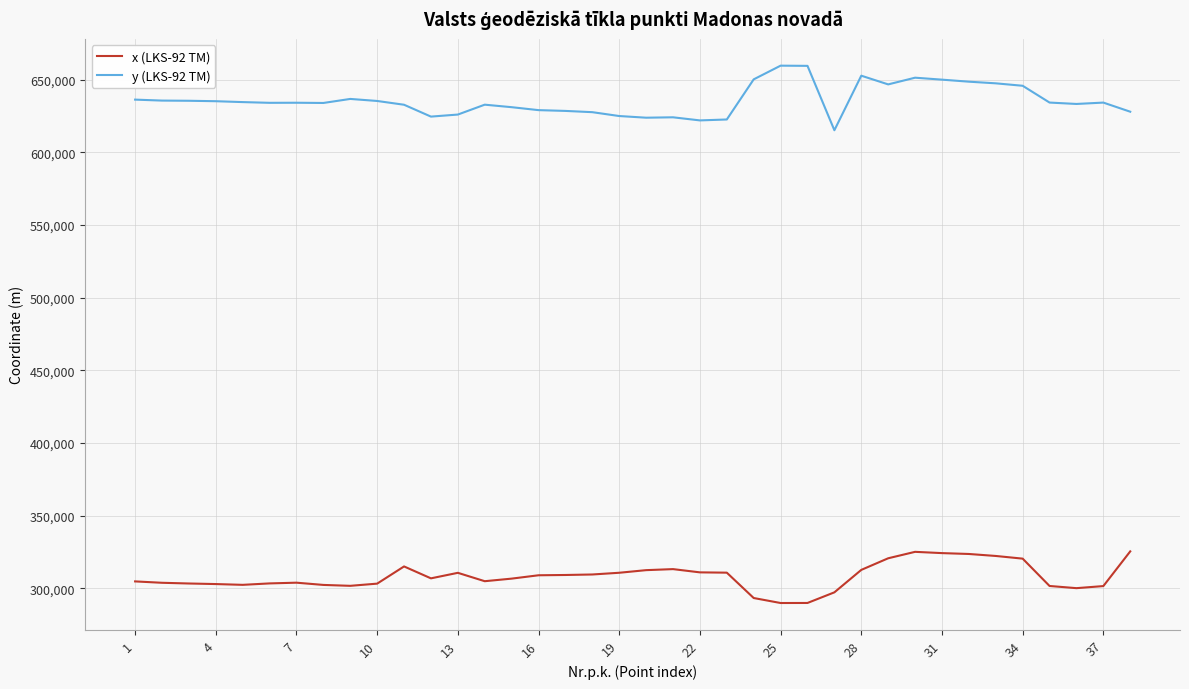

Count the number of data series in this chart.

2